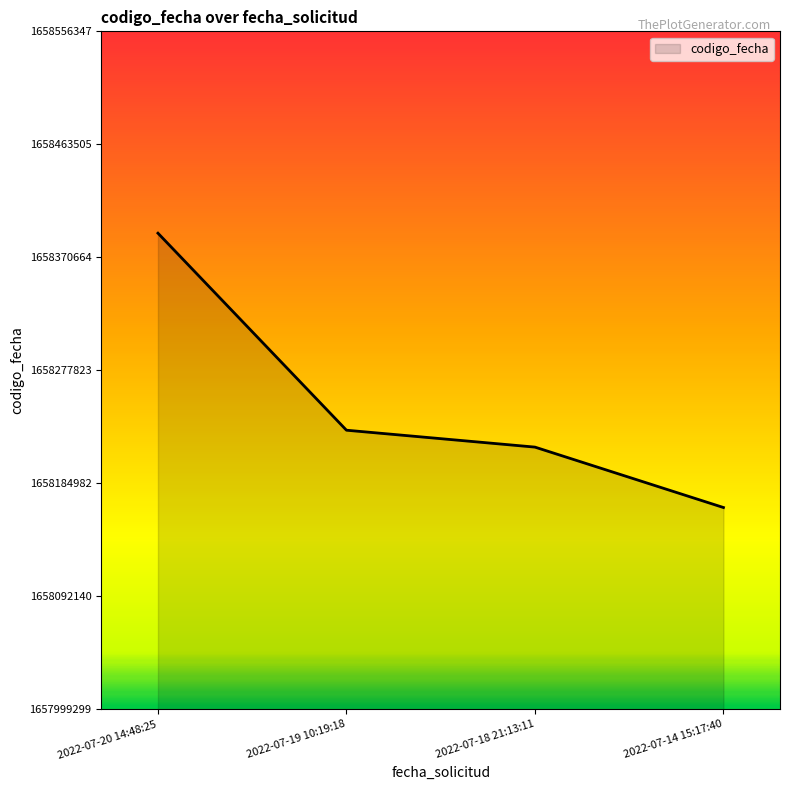

True or false: there are more than 2 points higher than both neighbors.

False